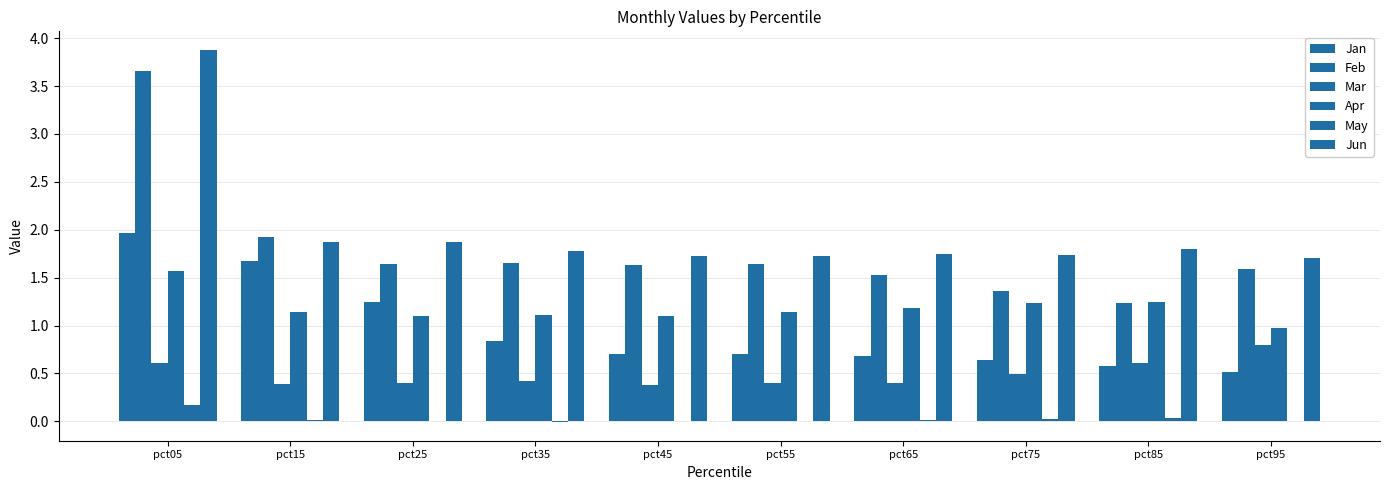

Count the number of data series in this chart.

6